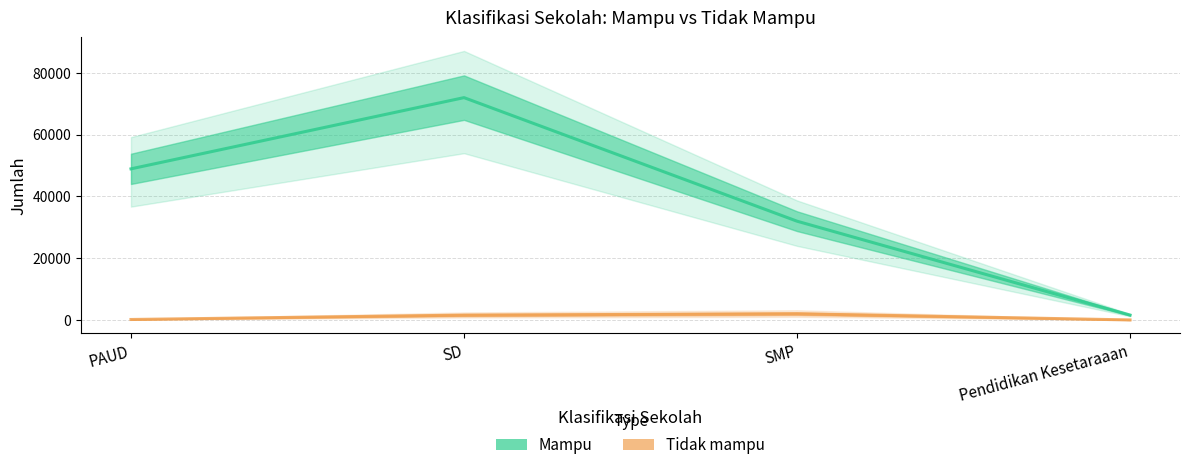

What is the difference between the second highest and minimum values in the Tidak mampu series?

1559